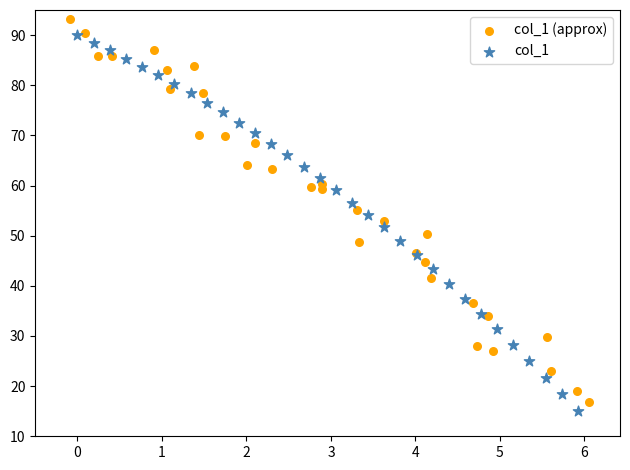

Which series contains the lowest Y value?

col_1